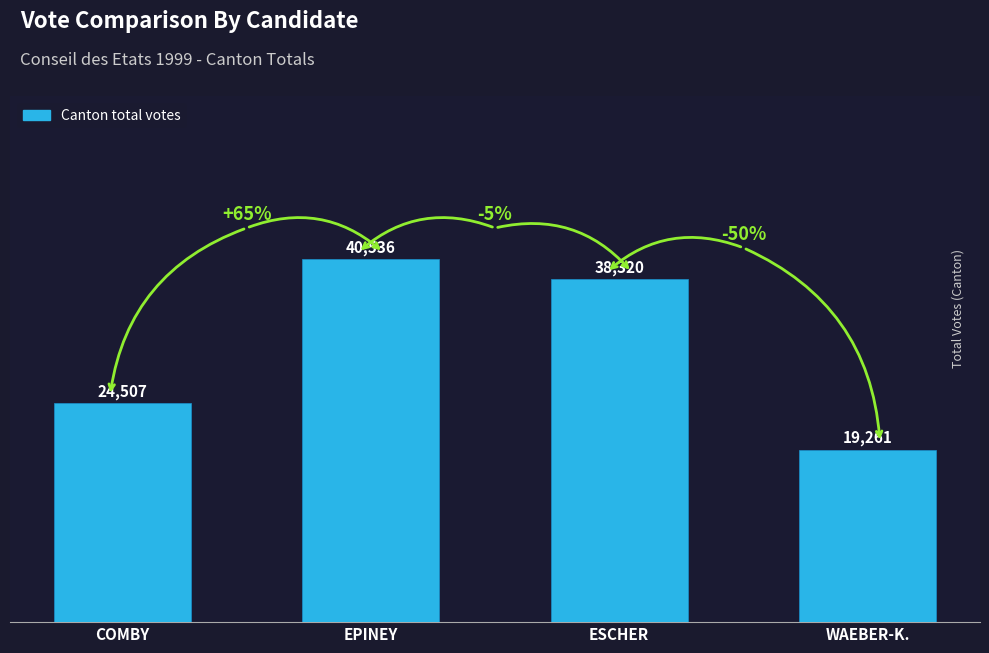

Approximately how many times larger is the value at COMBY compared to ESCHER?

0.6